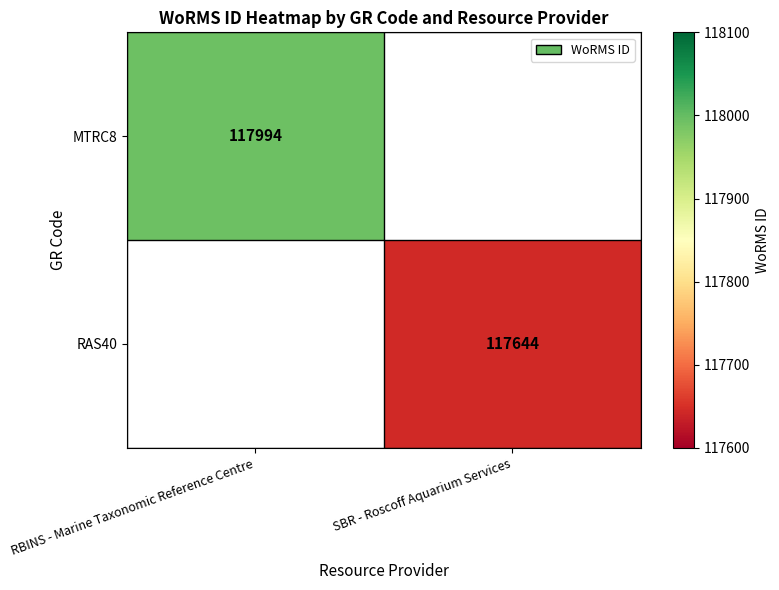

What is the smallest value displayed?

117644.0